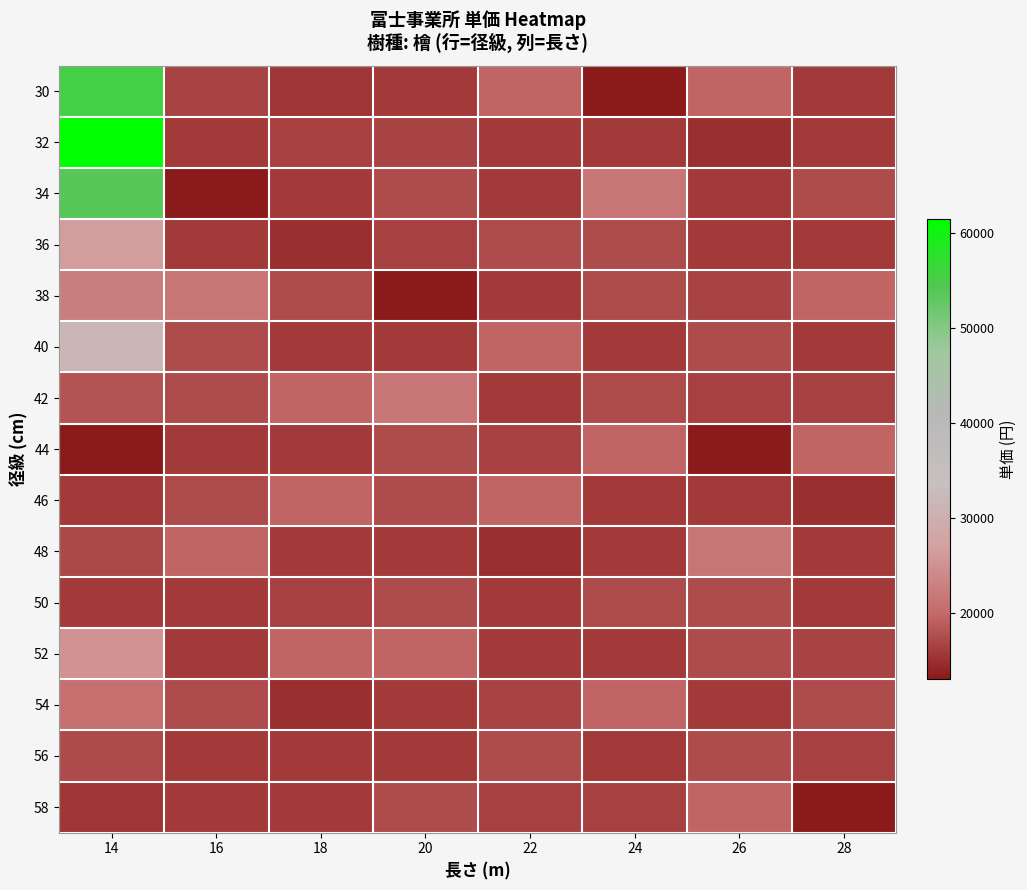

List the series in order of their peak value, lowest first.

50, 56, 44, 46, 58, 54, 42, 48, 38, 52, 36, 40, 34, 30, 32